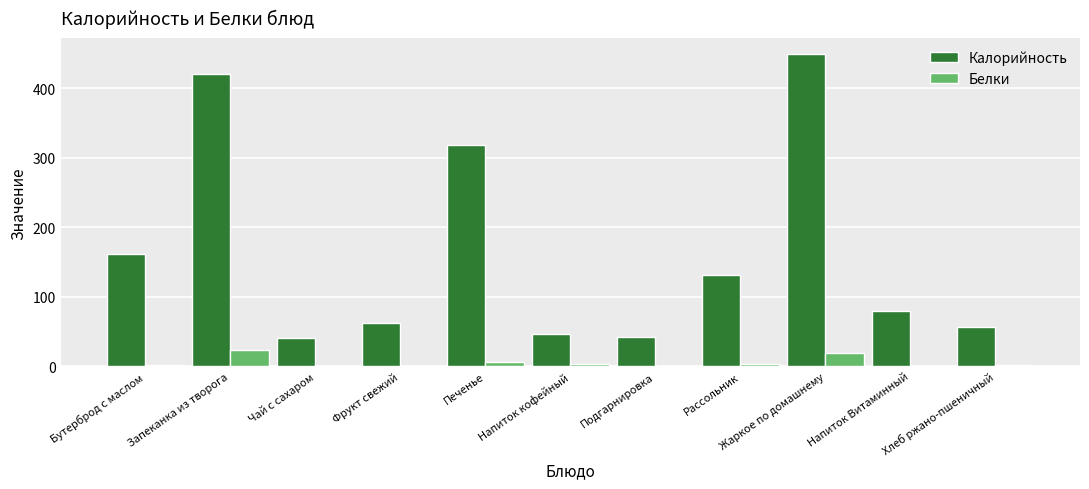

What is the sum of all Белки values?

59.8